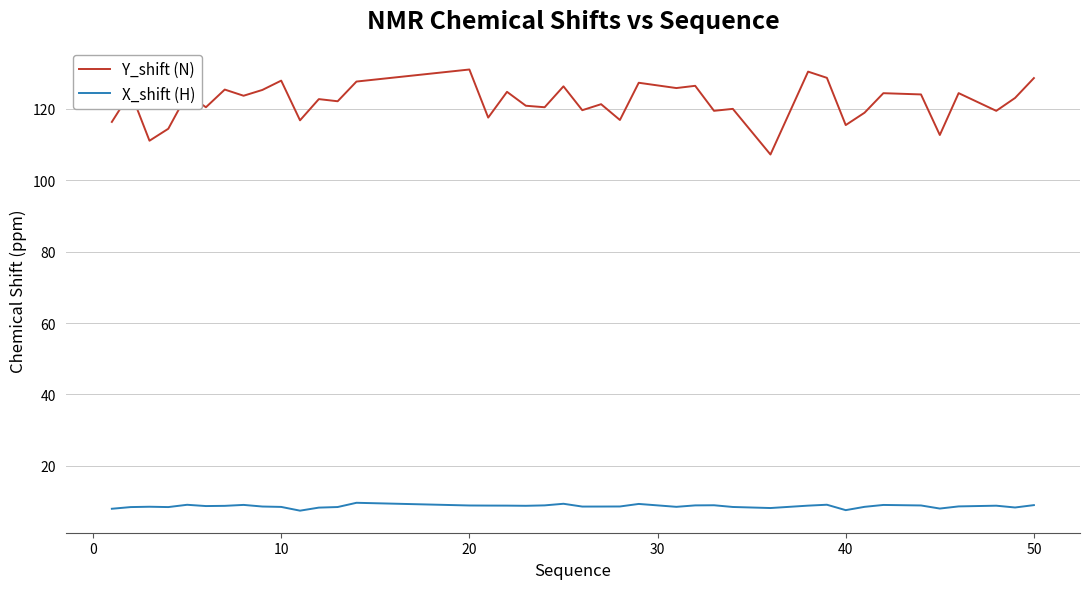

True or false: Y_shift (N) and X_shift (H) cross at least once.

False